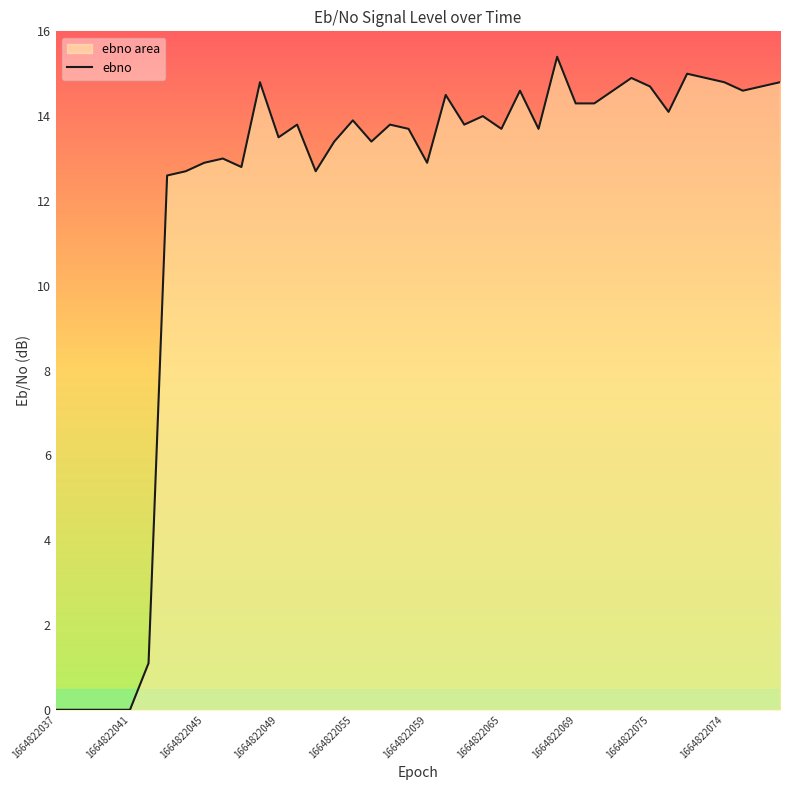

What is the greatest value displayed?

15.4